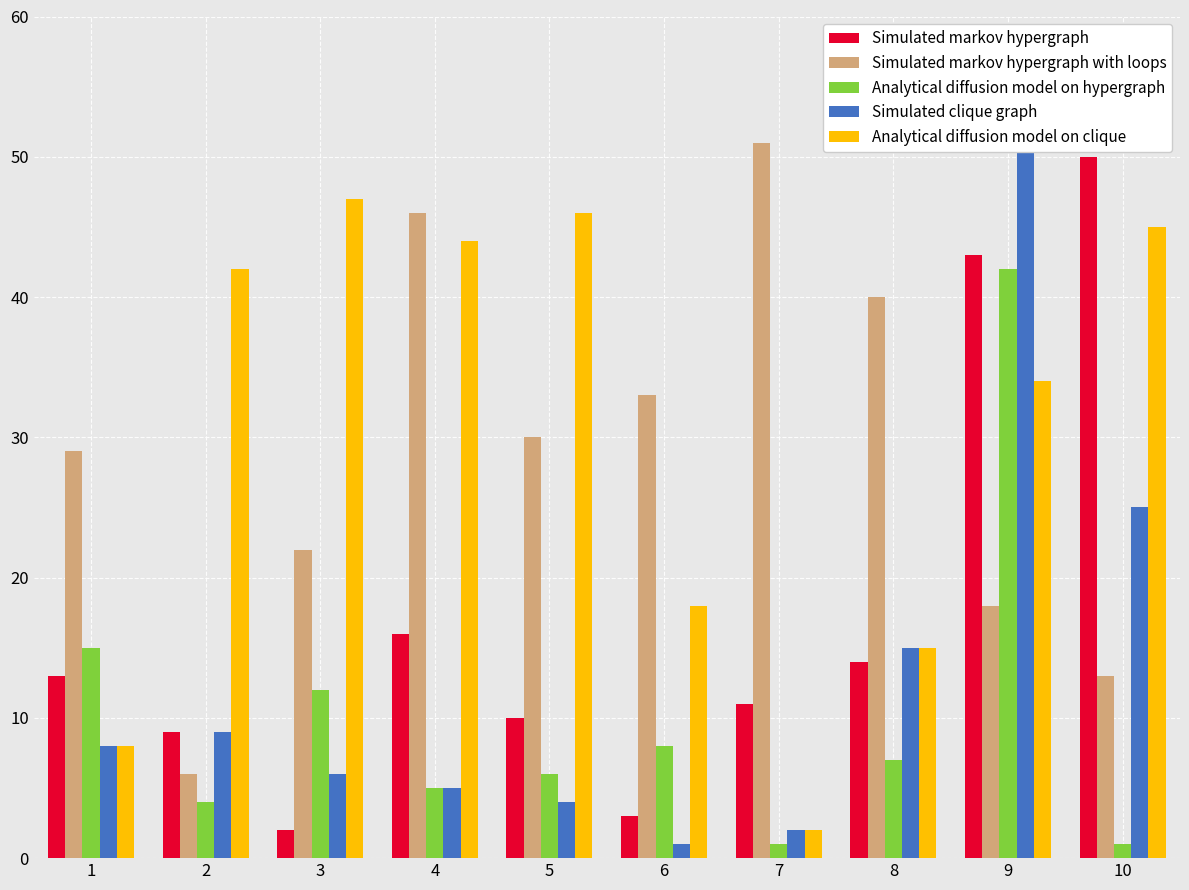

What is the total value across all series at 7?

67